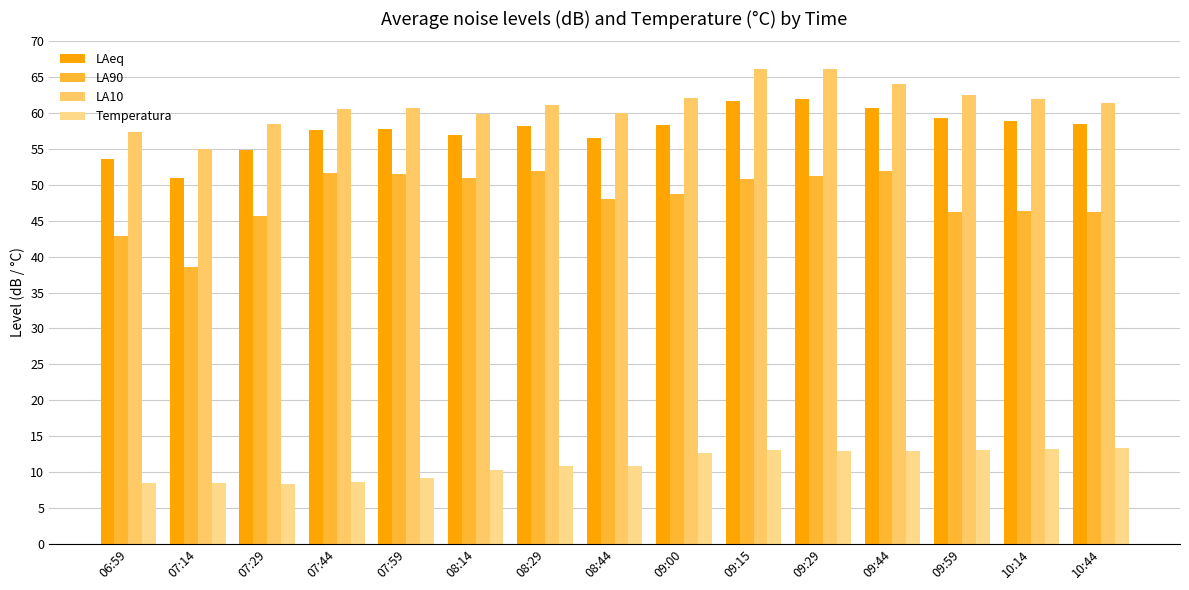

What is the label of the 3rd bar from the right?

09:59